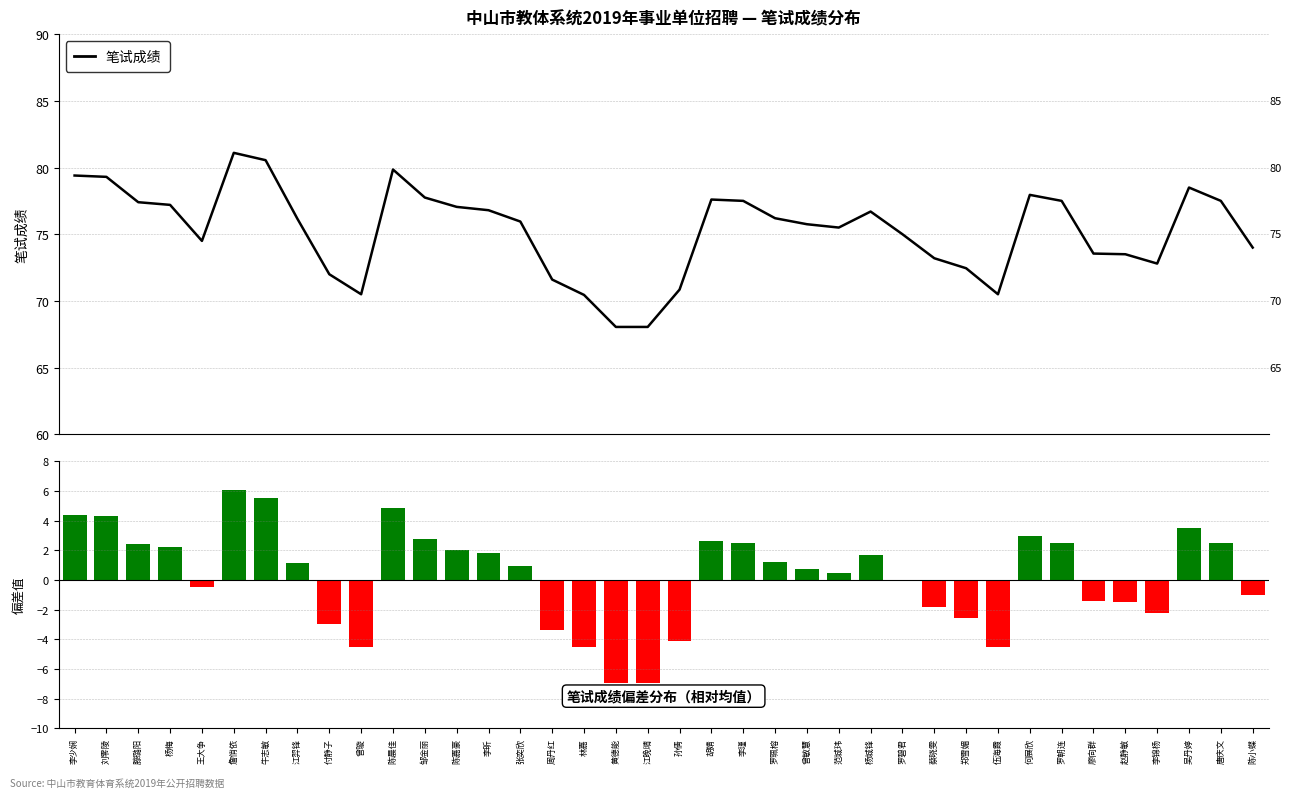

The 笔试成绩 series shows 16.6 at 杨城锋. True or false?

False